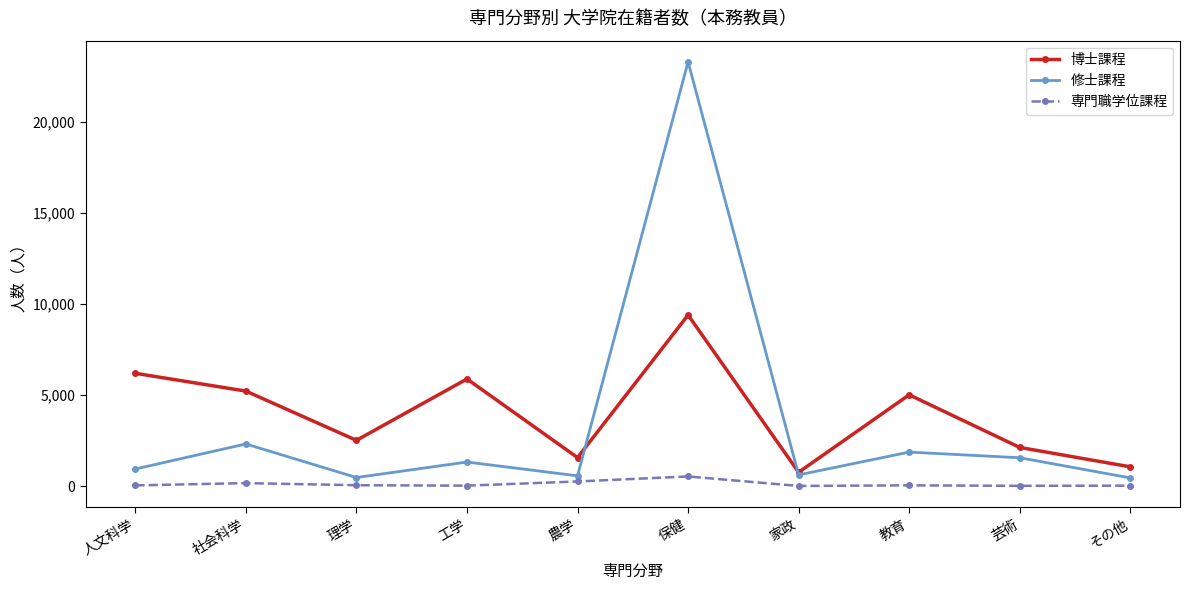

Which series changed the most between 社会科学 and 理学?

博士課程